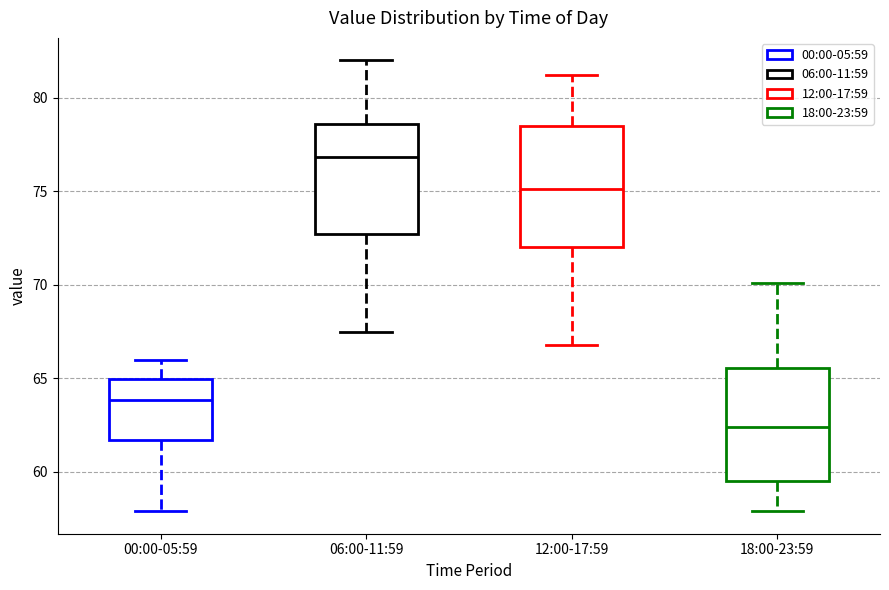

Reading left to right, read every box against the y-axis: the position of its median line, the range the box covers, and the ends of its whiskers. The values are not printed on the chart, so give them approximately, as read against the axis.

00:00-05:59: median 64.0, box 61.5 to 65.0, whiskers 58.0 to 66.0
06:00-11:59: median 77.0, box 72.5 to 78.5, whiskers 67.5 to 82.0
12:00-17:59: median 75.0, box 72.0 to 78.5, whiskers 67.0 to 81.0
18:00-23:59: median 62.5, box 59.5 to 65.5, whiskers 58.0 to 70.0